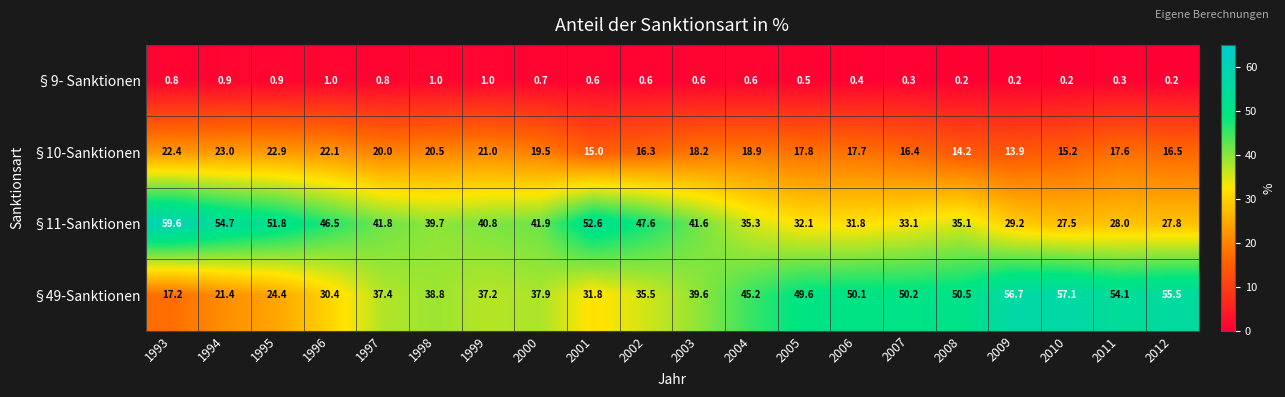

Which series has the largest range (max minus min)?

§49-Sanktionen